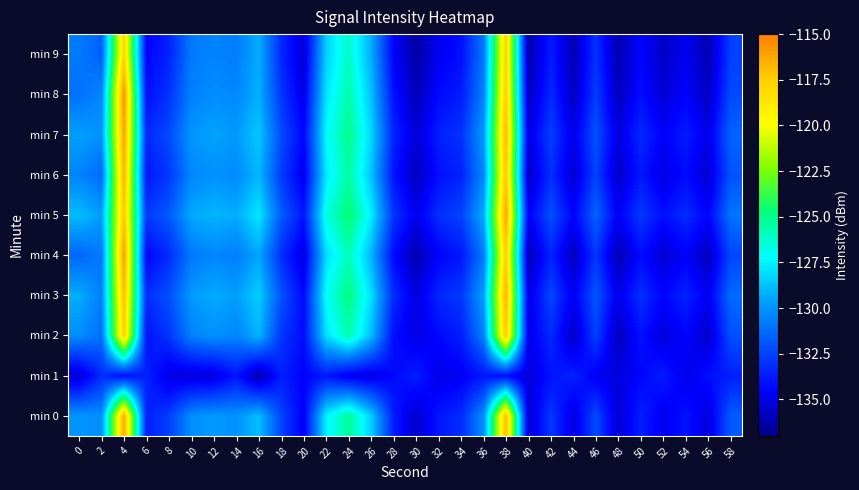

Count the number of data series in this chart.

10